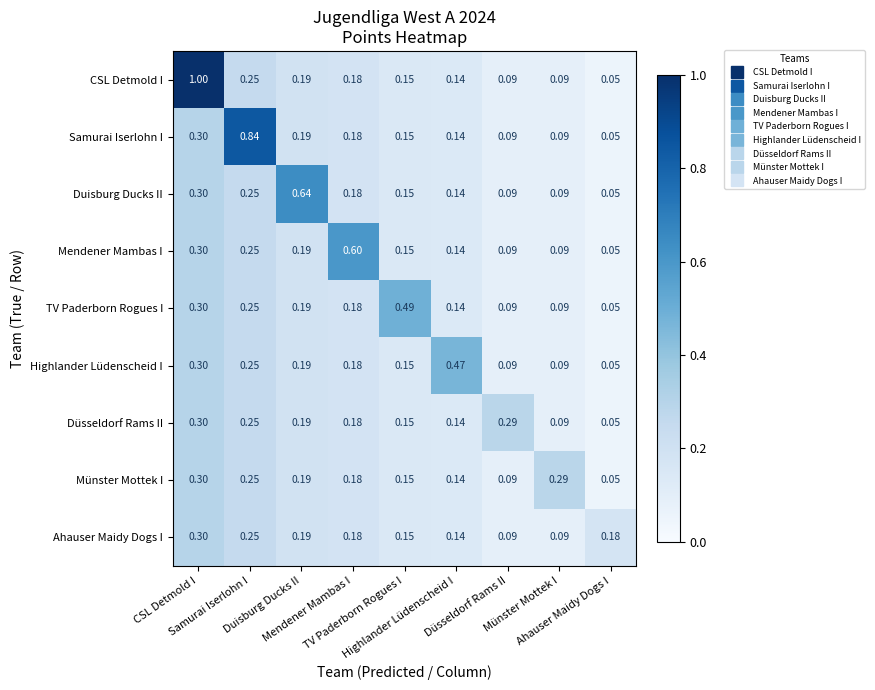

Count the number of data series in this chart.

9